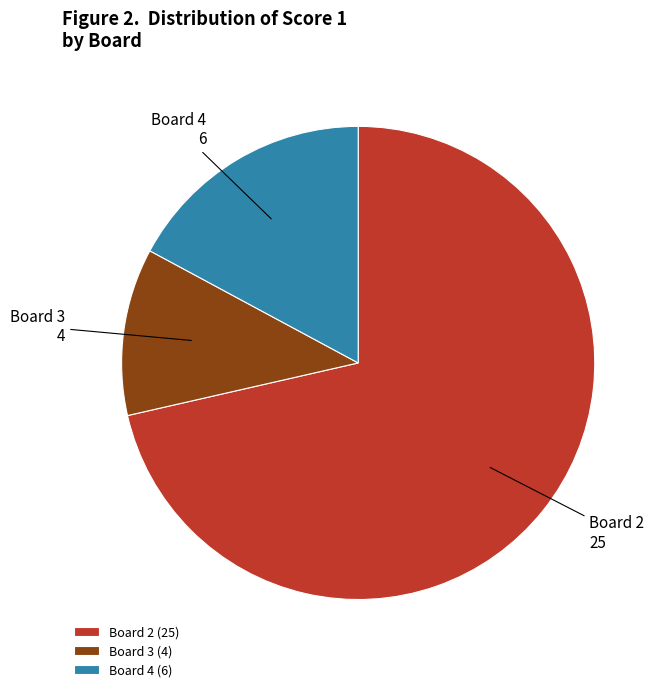

Is it true that Board 4 (6) is 17% of the pie?

True